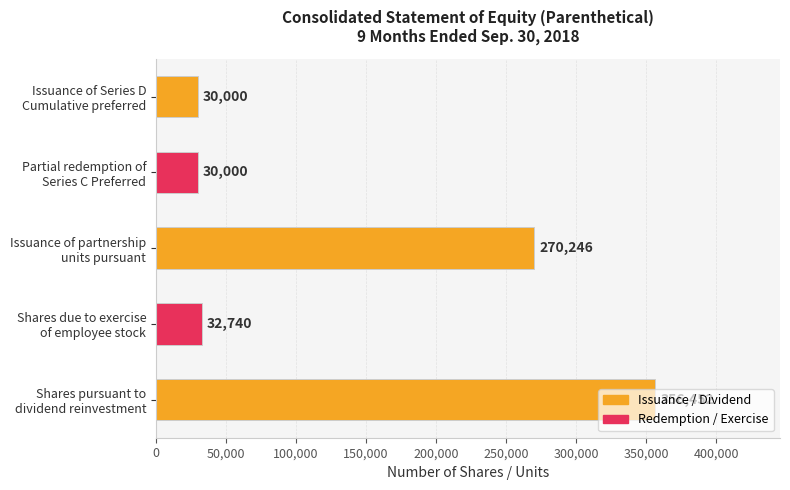

What is the sum of all values?

719438